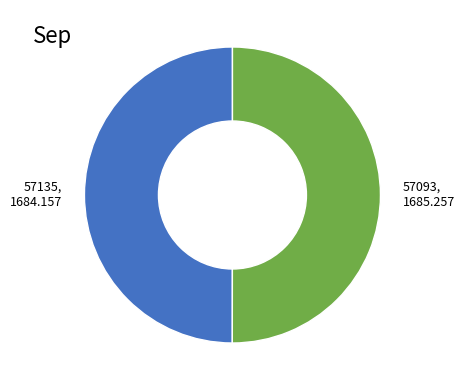

Is the sum of 57135 and 57093 greater than half?

Yes